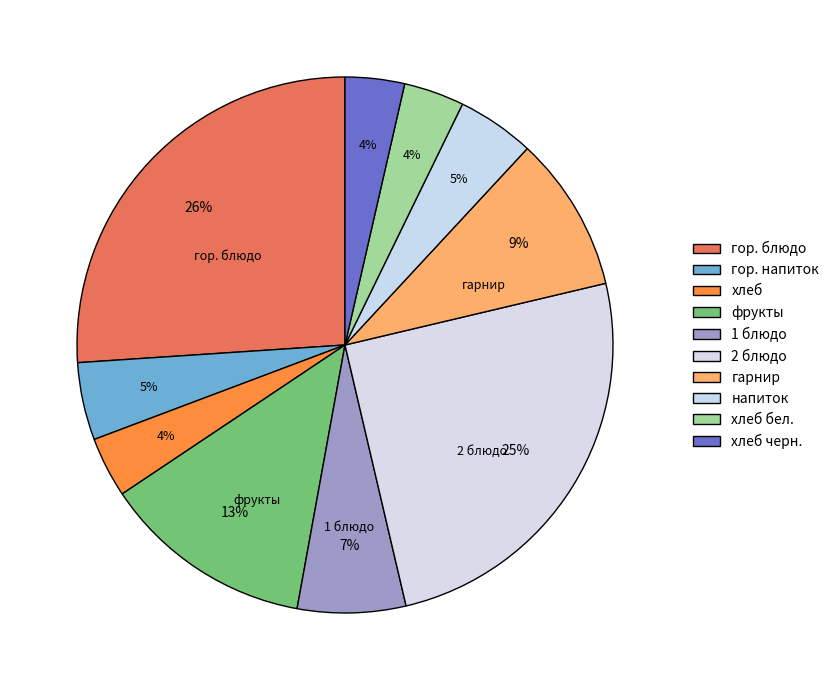

Count the number of slices in the pie.

10